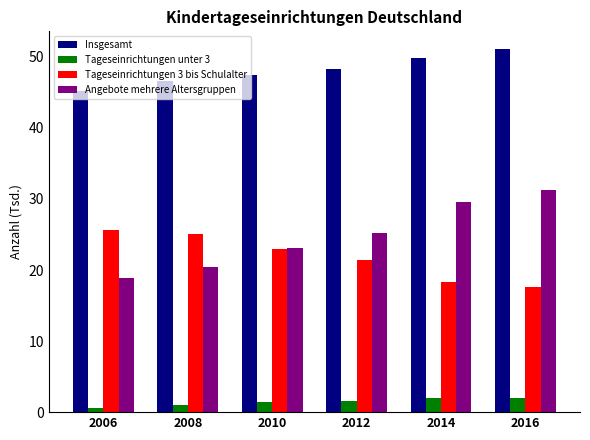

What is the total value across all series at 2014?

99.6